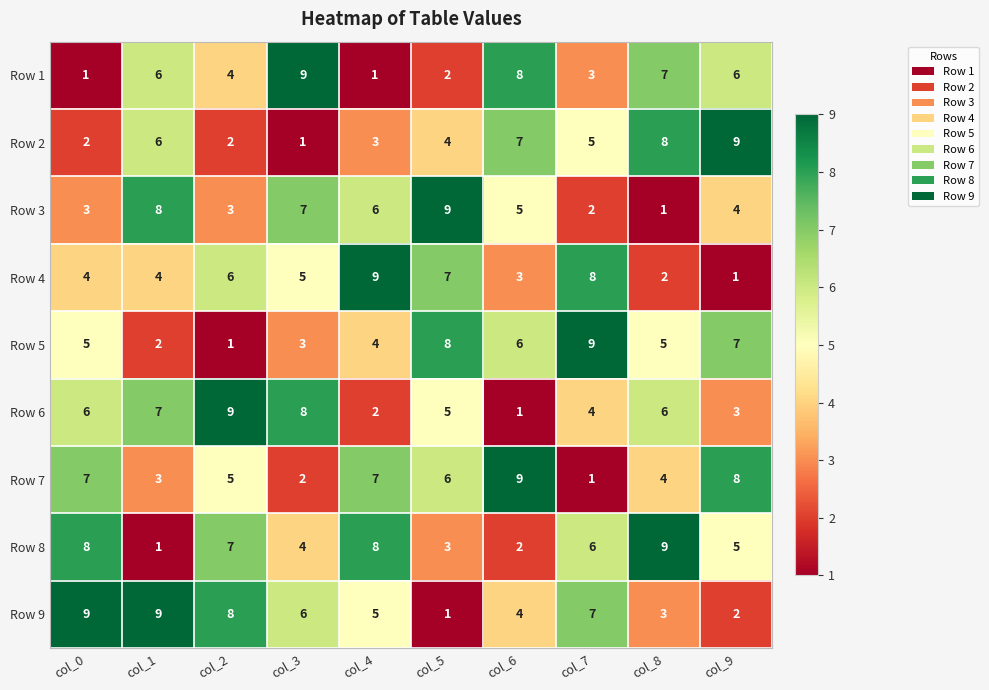

Is it true that Row 3 equals 16 at col_5?

False